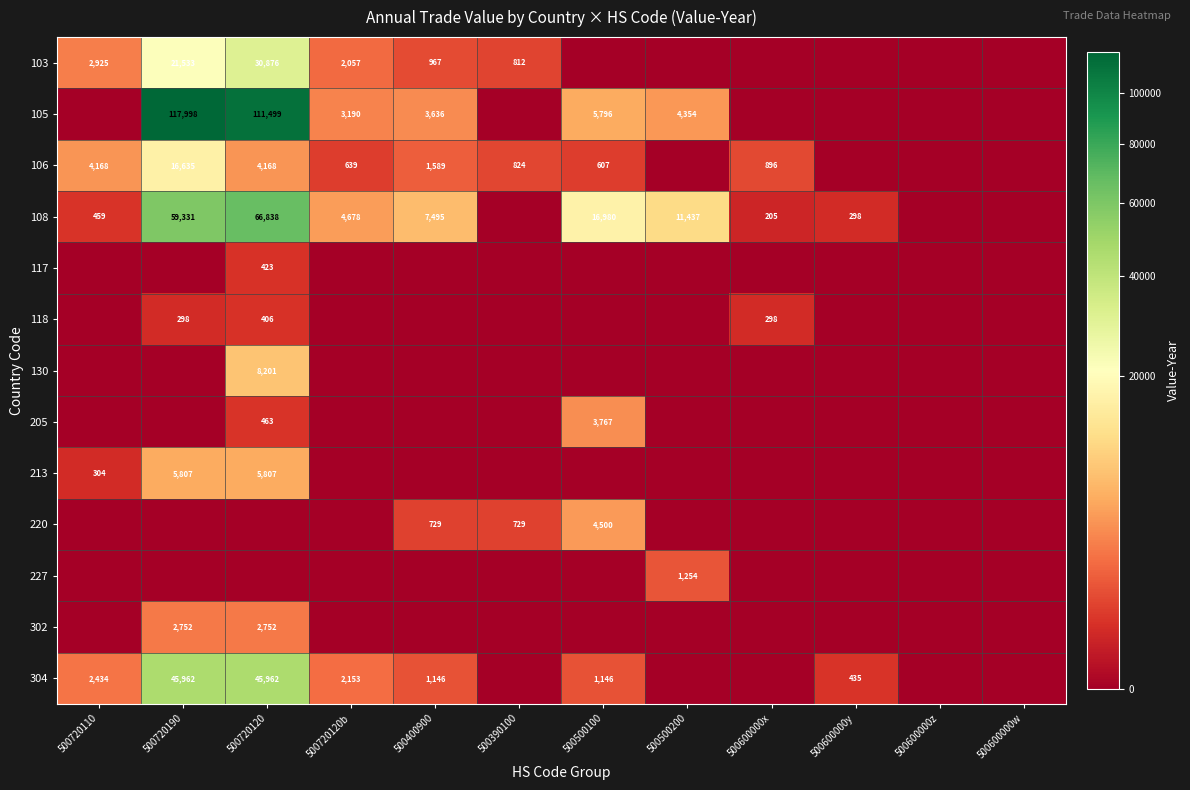

The 105 series shows 5796 at 500500100. True or false?

True